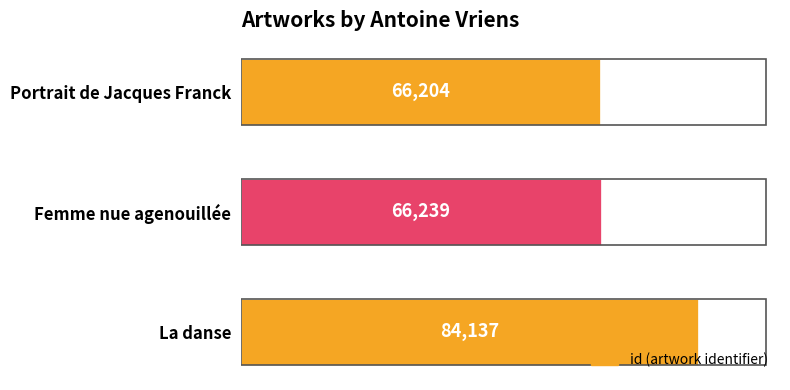

True or false: the data shows 28186 at Femme nue agenouillée.

False